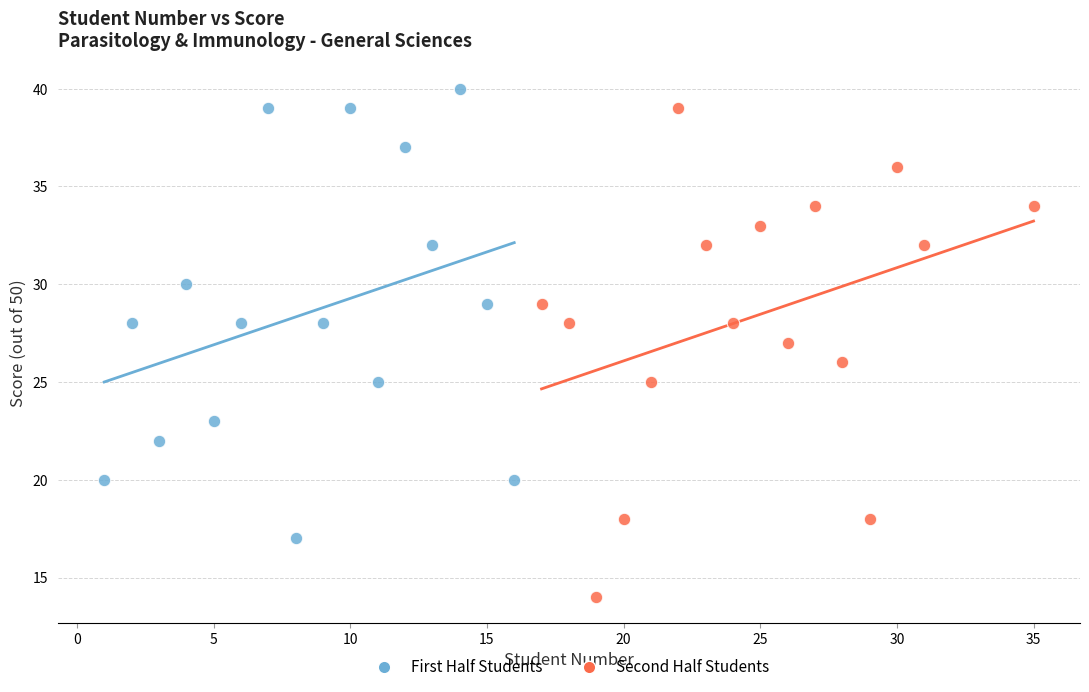

Which series has the widest spread of Y values?

Second Half Students